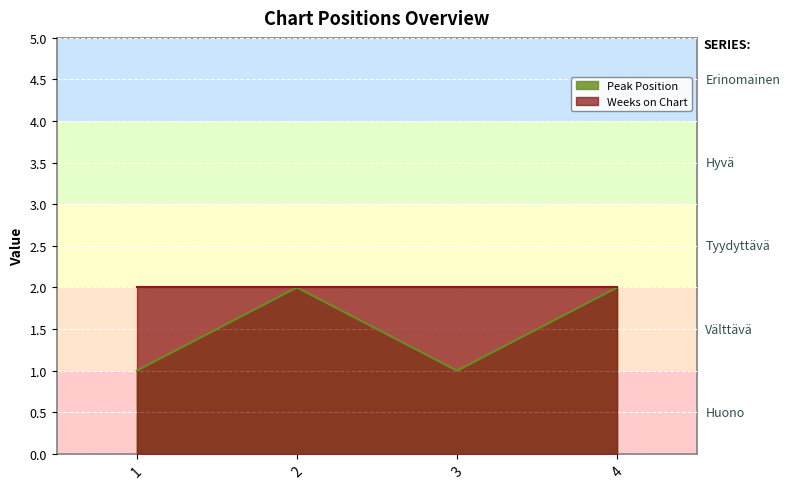

Count the values in the range 1 to 2.

4